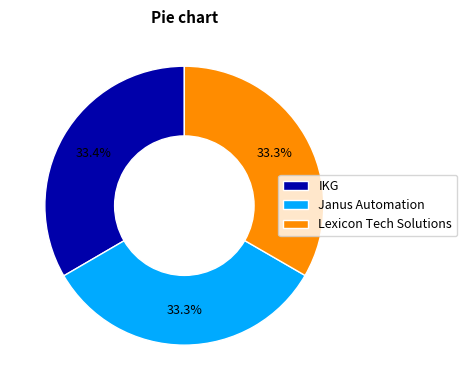

Is it true that Janus Automation is 44% of the pie?

False